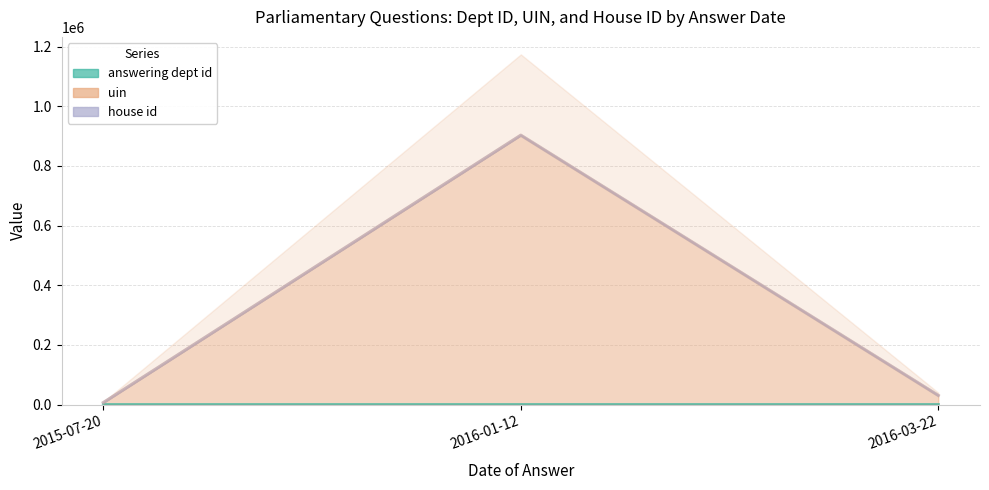

Is the value of house id (line) at 2016-01-12 greater than the value of uin (line) at 2015-07-20?

Yes